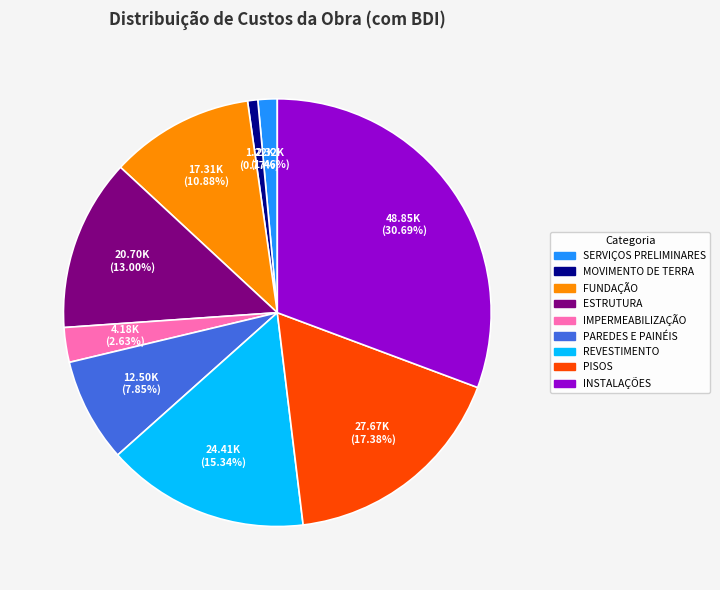

To the nearest percent, what is the difference between the largest and smallest slice percentages?

30%